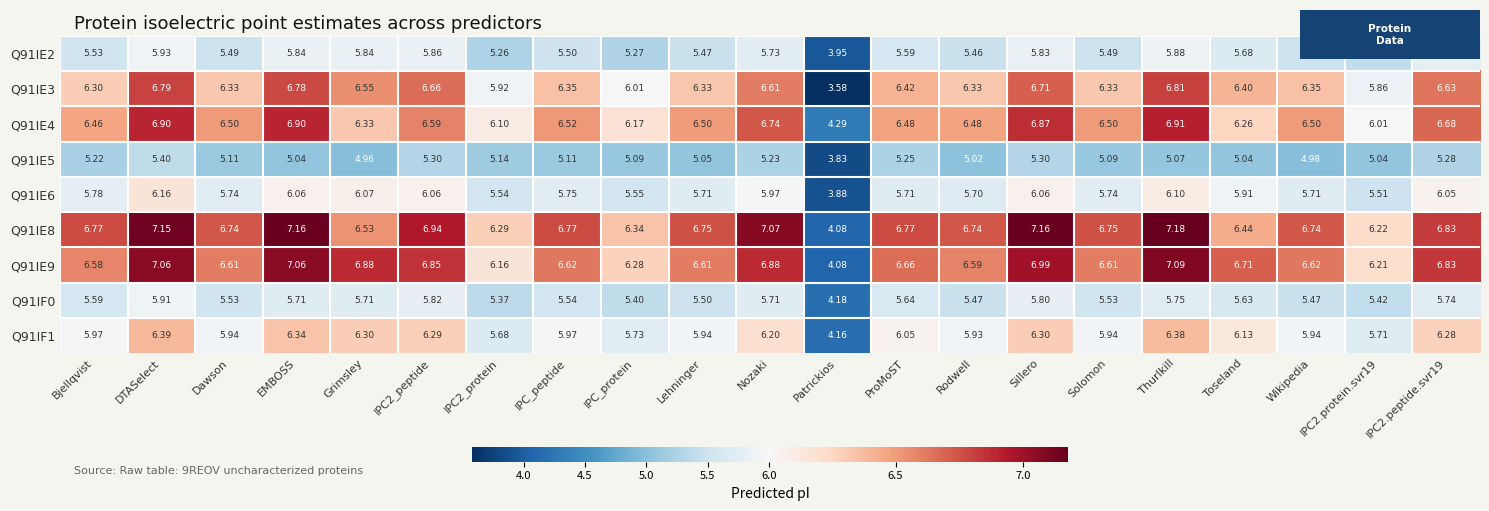

What is the total value across all series at Nozaki?

56.1